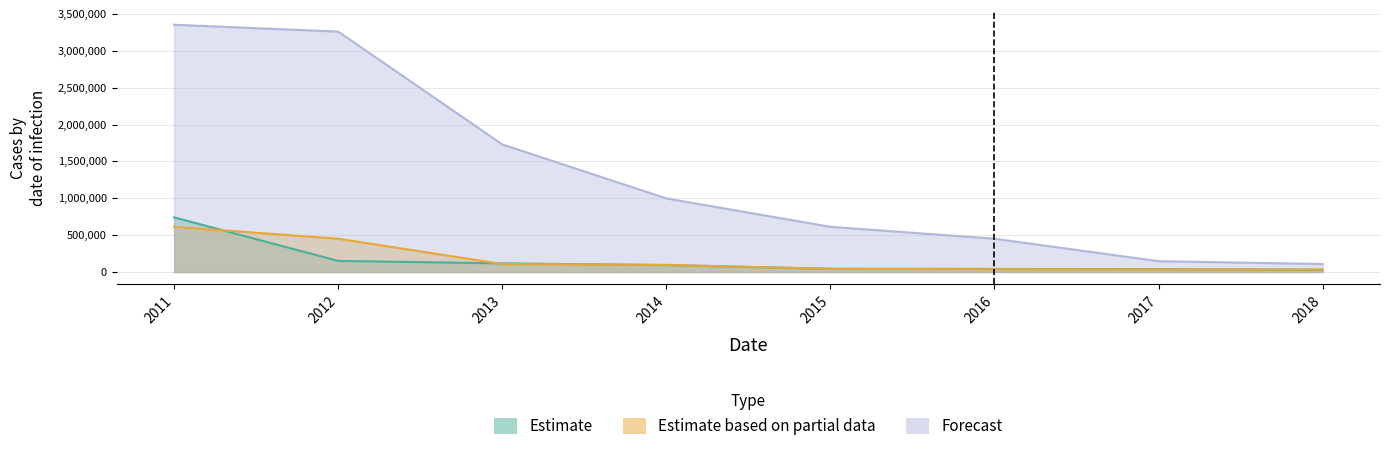

Which series has the largest total across all categories?

Forecast